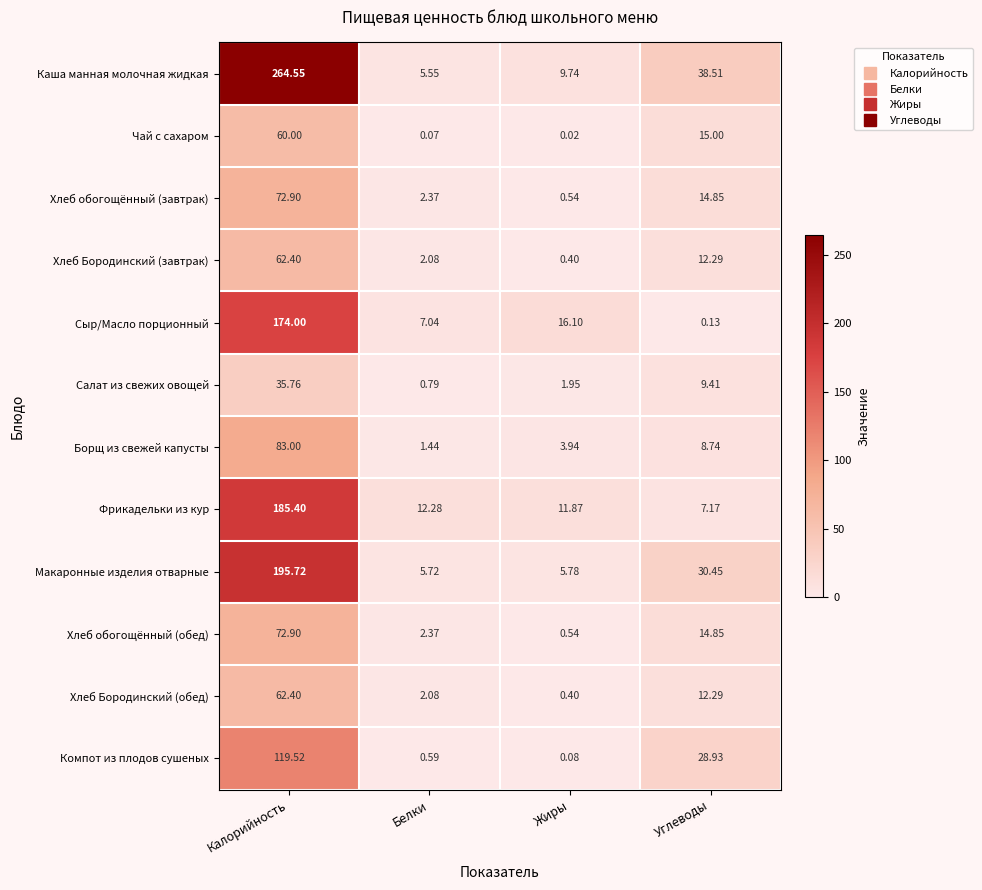

At how many categories does at least one series exceed 204?

1